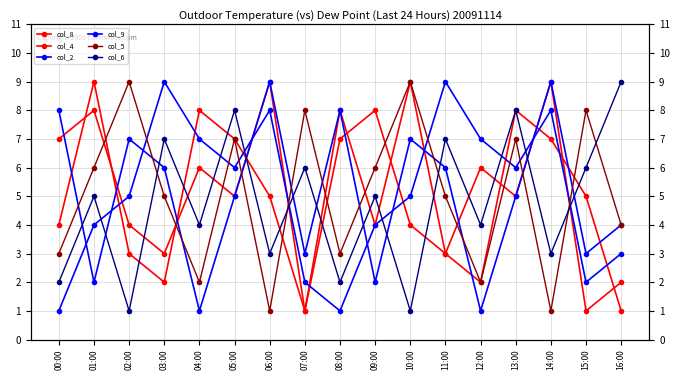

What is the approximate value of col_6 at 07:00?

6